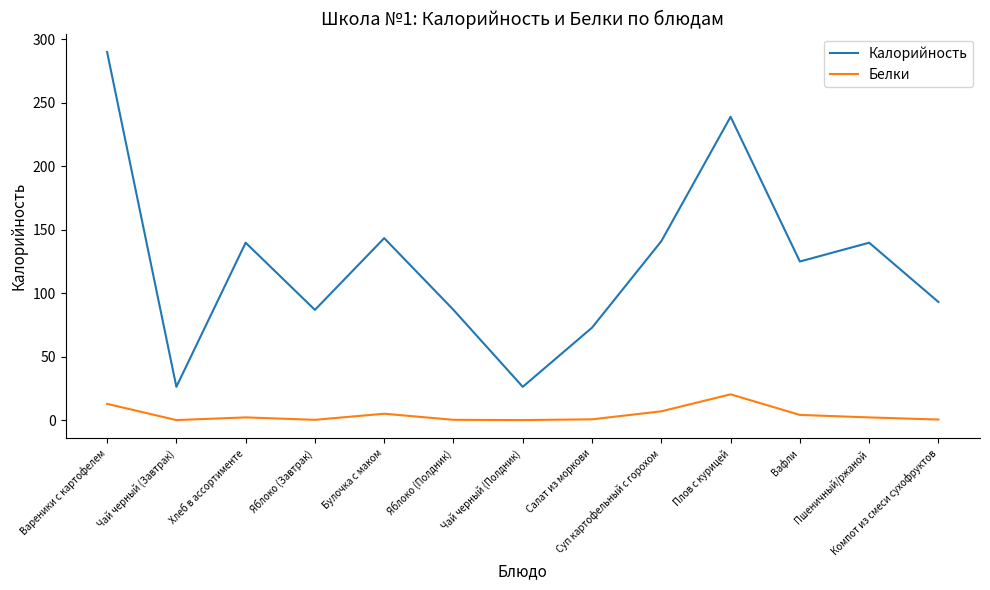

What is the sum of the Белки values at Суп картофельный с горохом and Вареники с картофелем?

20.1